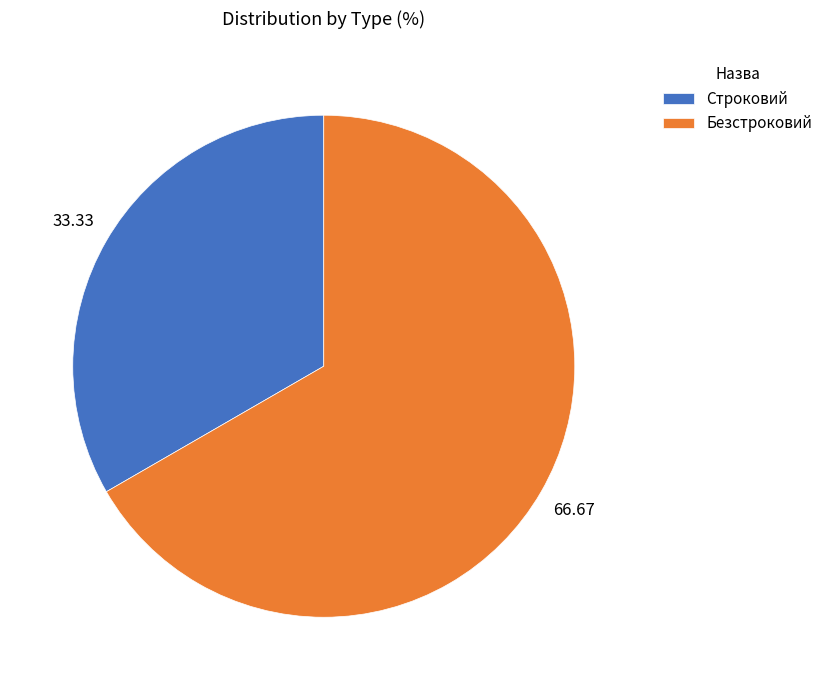

Which slice is the largest?

Безстроковий